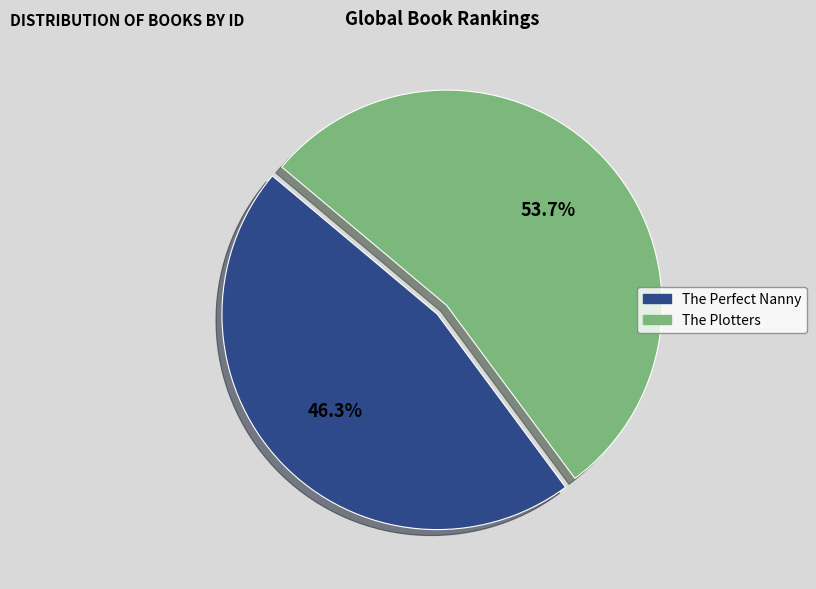

Rank the categories by value from highest to lowest.

The Plotters, The Perfect Nanny